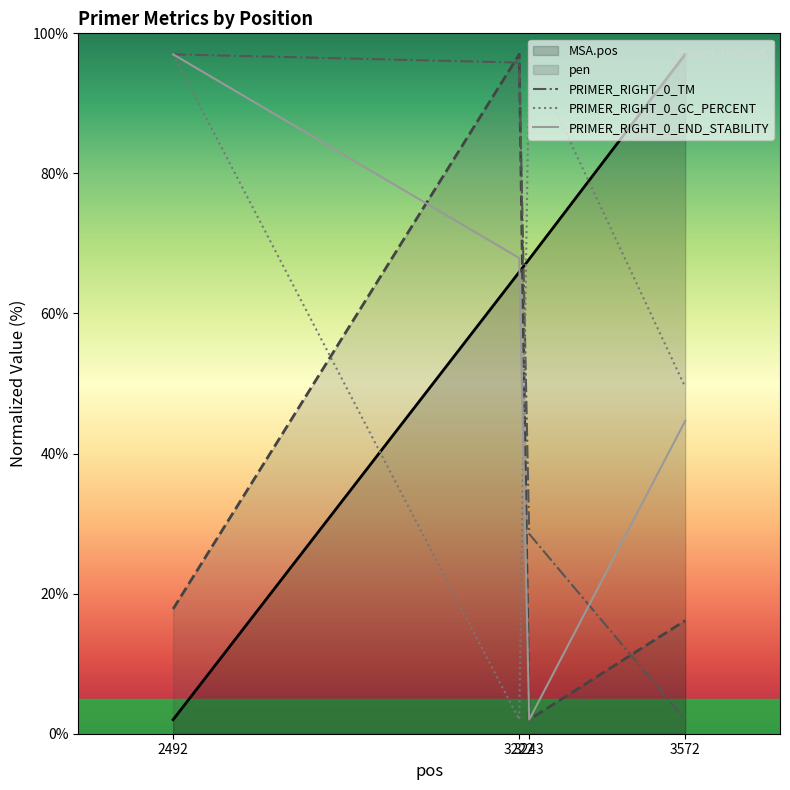

Reading left to right, transcribe all the data shown in this chart.

PRIMER_RIGHT_0_TM: 2492=97.0	3222=95.8	3243=28.5	3572=2.0
PRIMER_RIGHT_0_GC_PERCENT: 2492=97.0	3222=2.0	3243=97.0	3572=49.5
PRIMER_RIGHT_0_END_STABILITY: 2492=97.0	3222=67.9	3243=2.0	3572=44.7